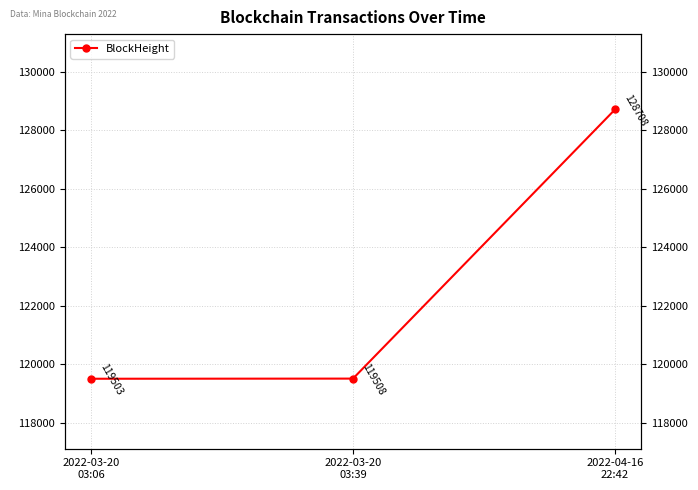

What position from the left is 2022-03-20
03:06?

1